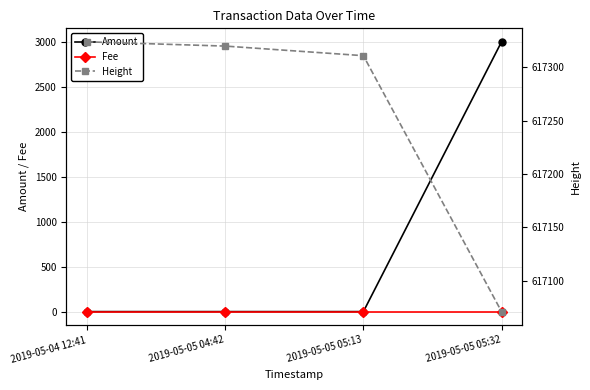

Which series has the widest spread of values?

Amount